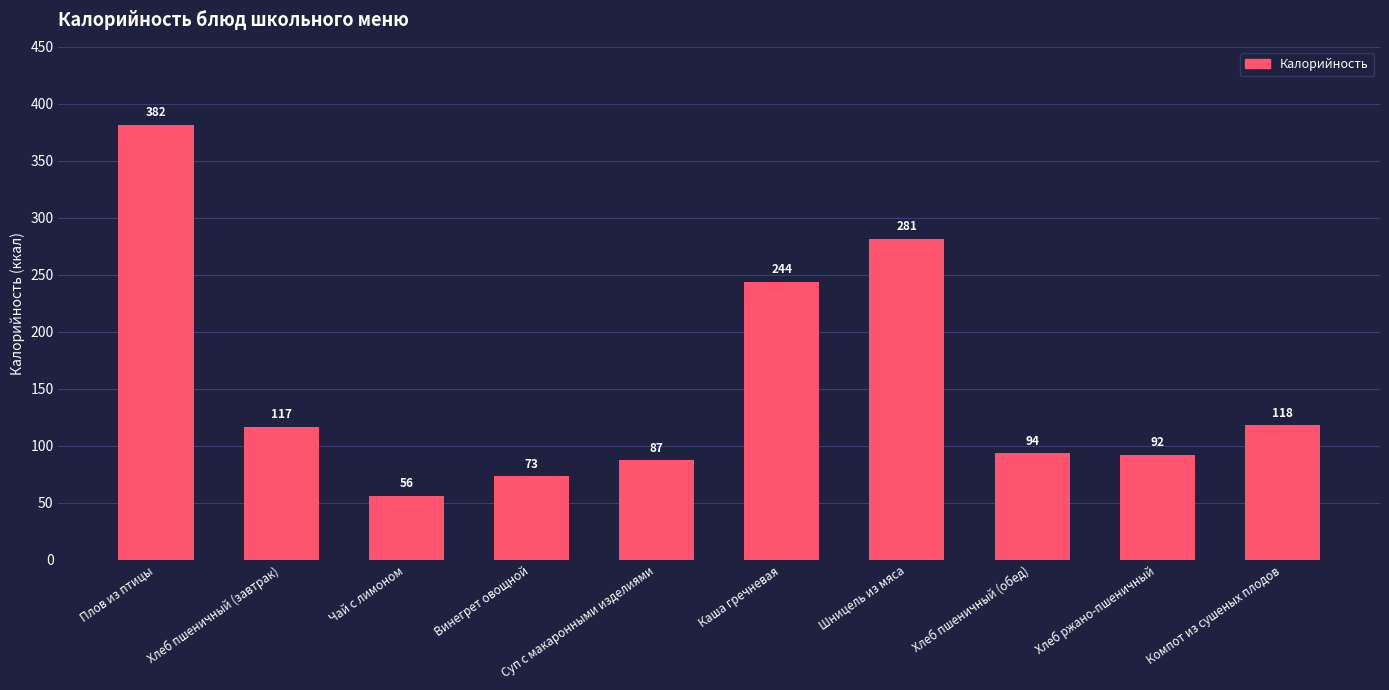

Rank the categories by value from highest to lowest.

Плов из птицы, Шницель из мяса, Каша гречневая, Компот из сушеных плодов, Хлеб пшеничный (завтрак), Хлеб пшеничный (обед), Хлеб ржано-пшеничный, Суп с макаронными изделиями, Винегрет овощной, Чай с лимоном